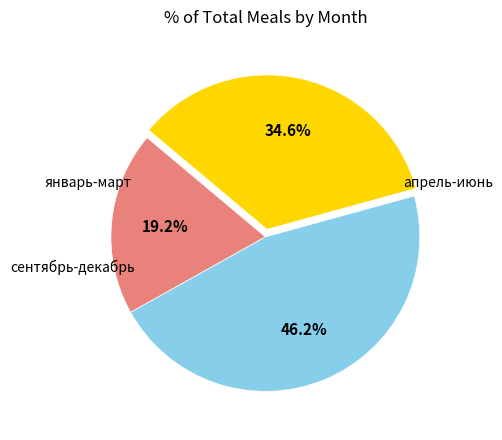

Is there a majority slice in this chart?

No